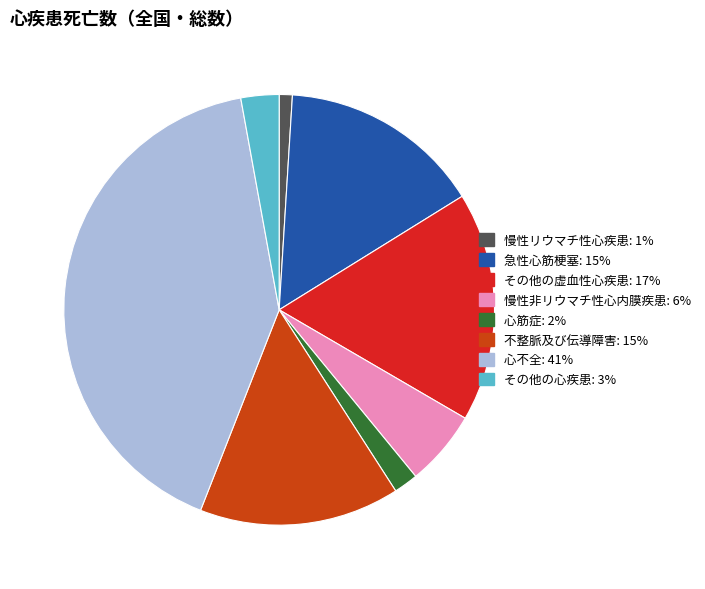

What is the ratio of the value at その他の虚血性心疾患 to the value at その他の心疾患?

6.0